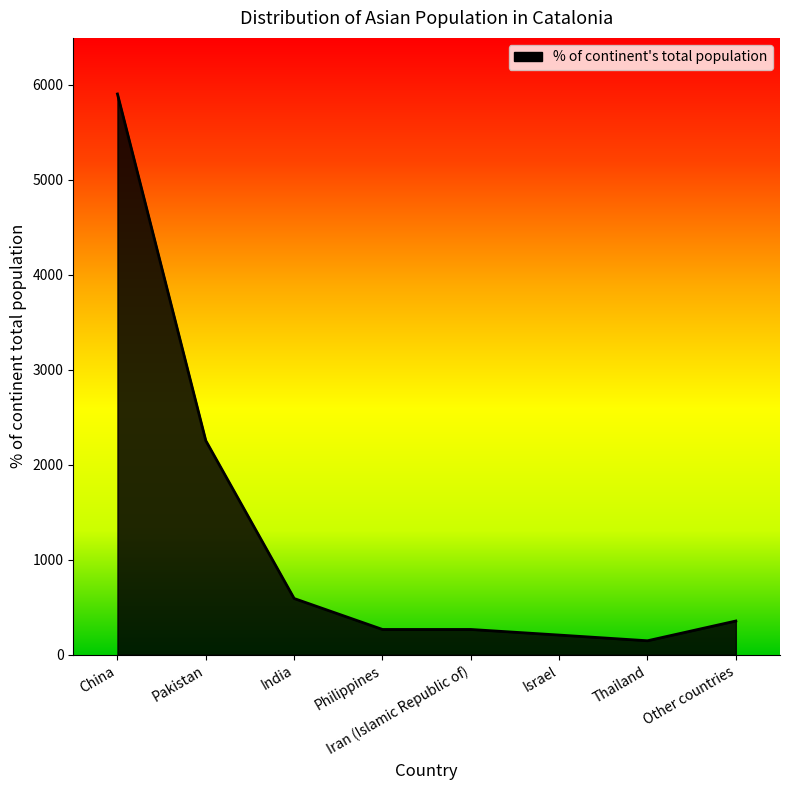

Count the number of data series in this chart.

1